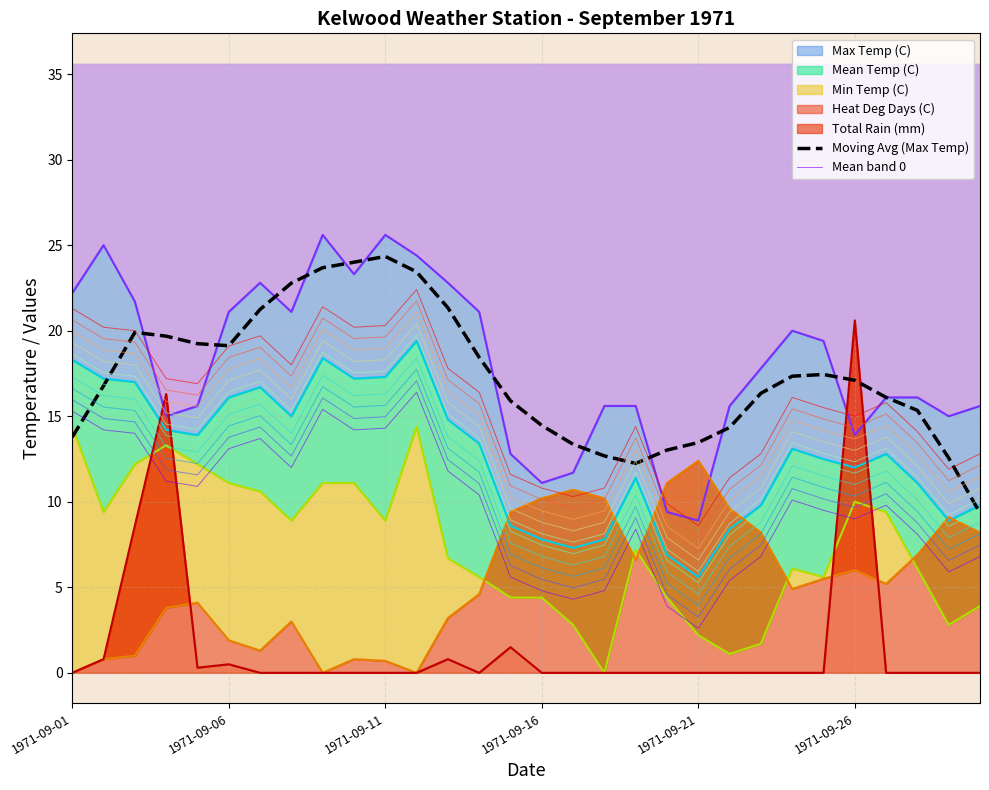

Between 1971-09-16 and 14, which is larger?

1971-09-16